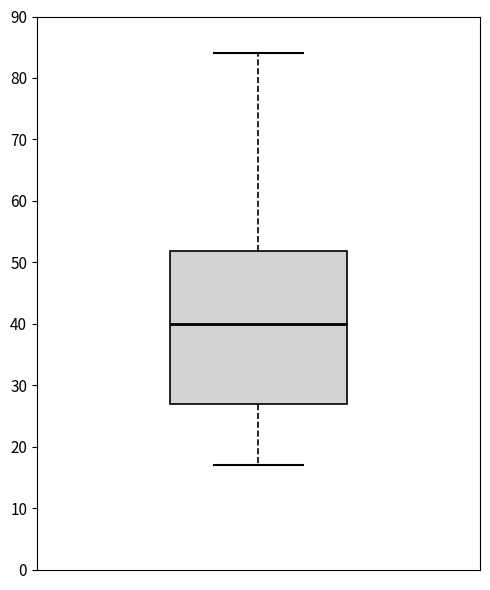

Transcribe this box plot: give where the median line is, the range the box spans, and where the two whiskers end, as read against the y-axis. The values are not printed on the chart, so give them approximately, as read against the axis.

median 40, box 27 to 52, whiskers 17 to 84